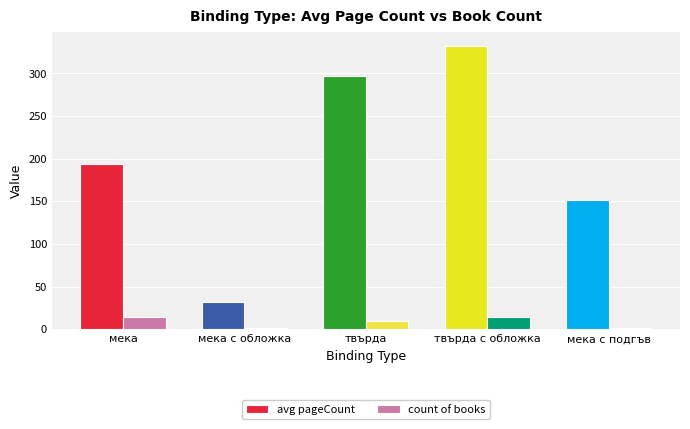

True or false: avg pageCount has a value of 510 at твърда.

False